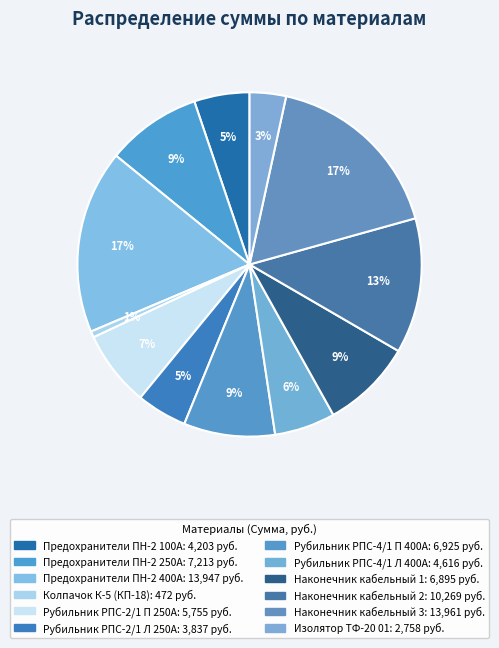

What percentage is the Изолятор ТФ-20 01 slice, to the nearest percent?

3%